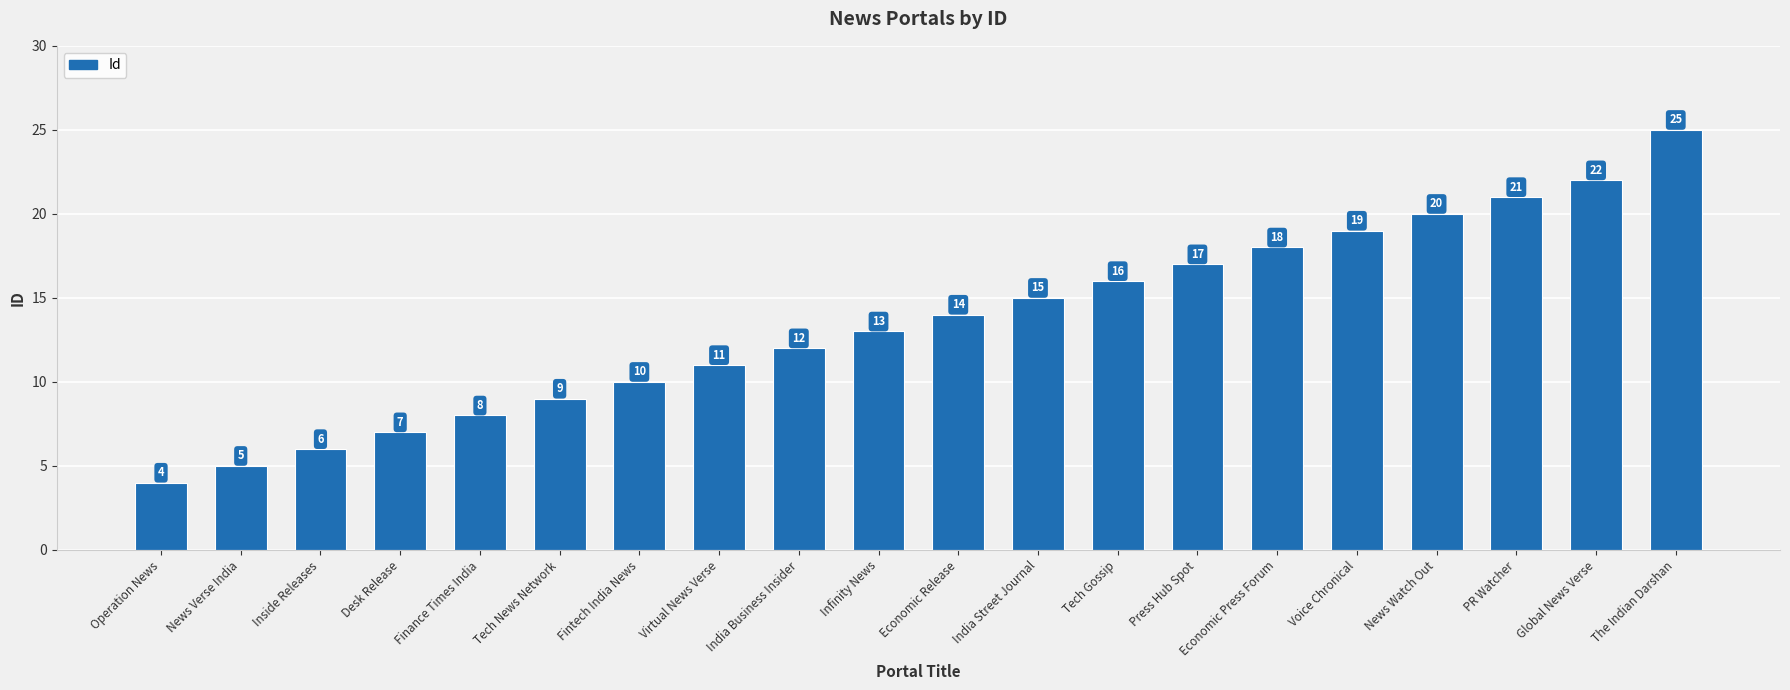

Read the value at Infinity News, to the nearest 5.

15